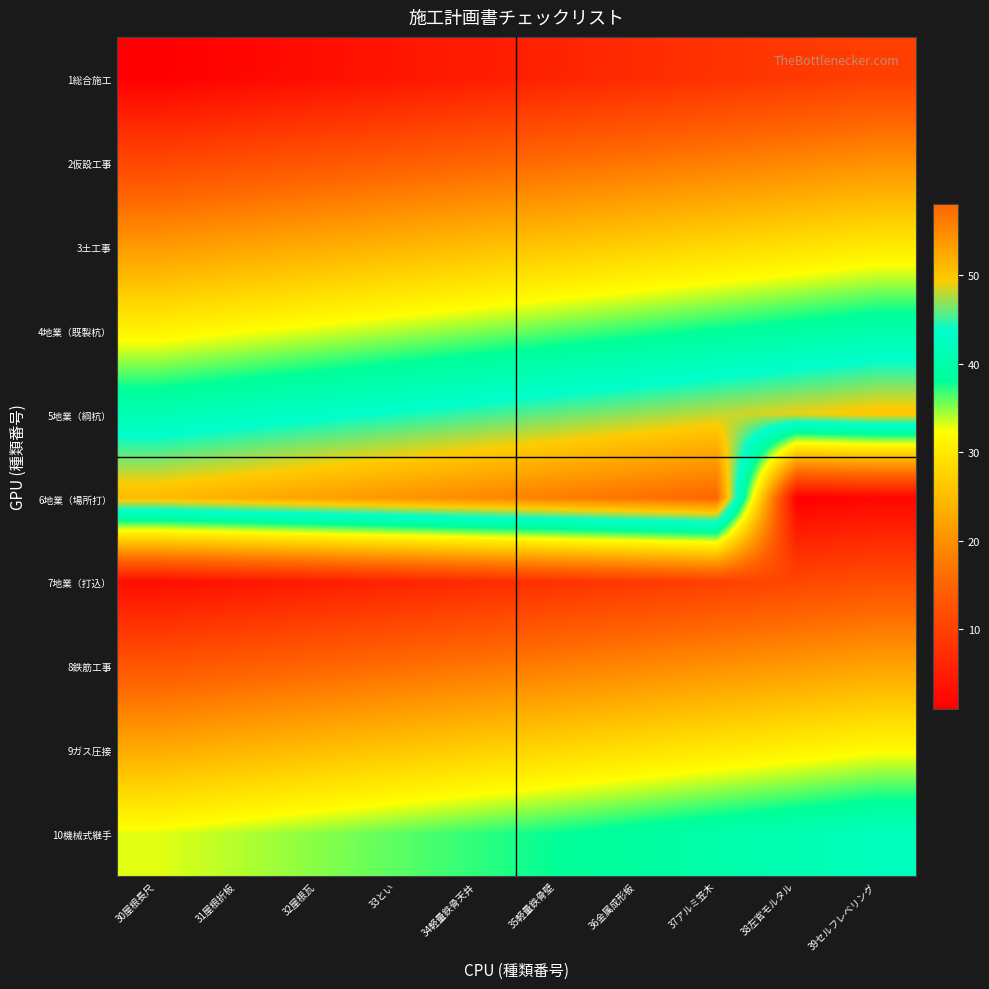

Which has a higher value, 37アルミ笠木 or 33とい?

37アルミ笠木